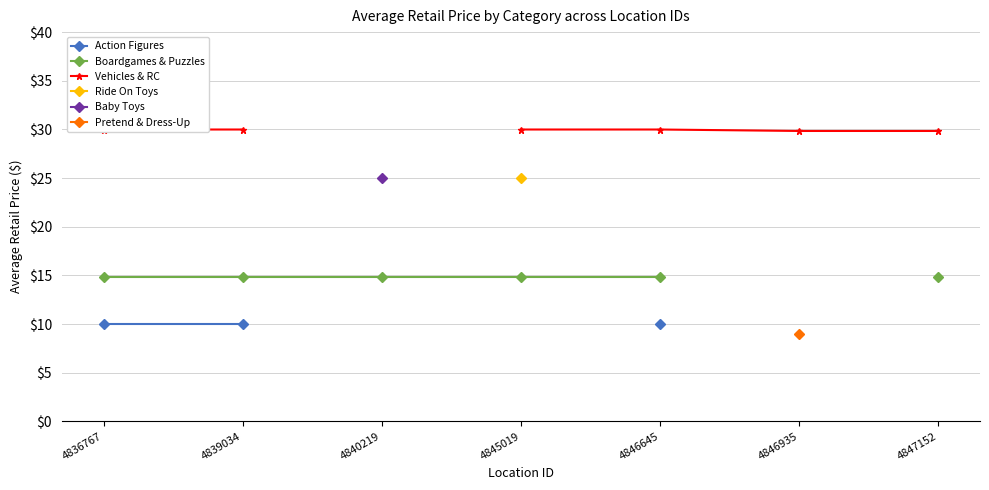

True or false: Boardgames & Puzzles and Action Figures cross at least once.

False